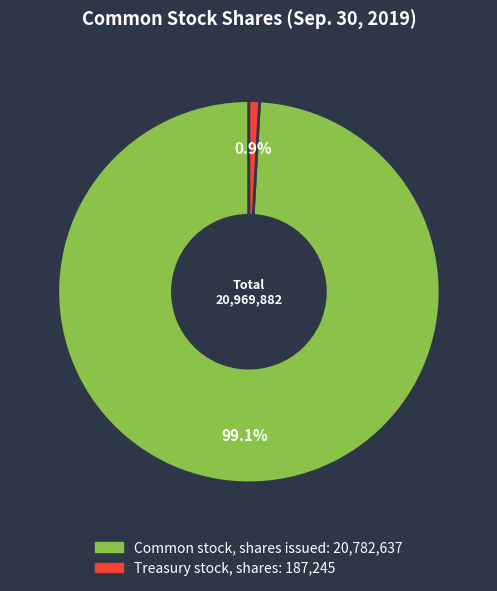

What percentage do Common stock, shares issued and Treasury stock, shares together represent?

100.0%